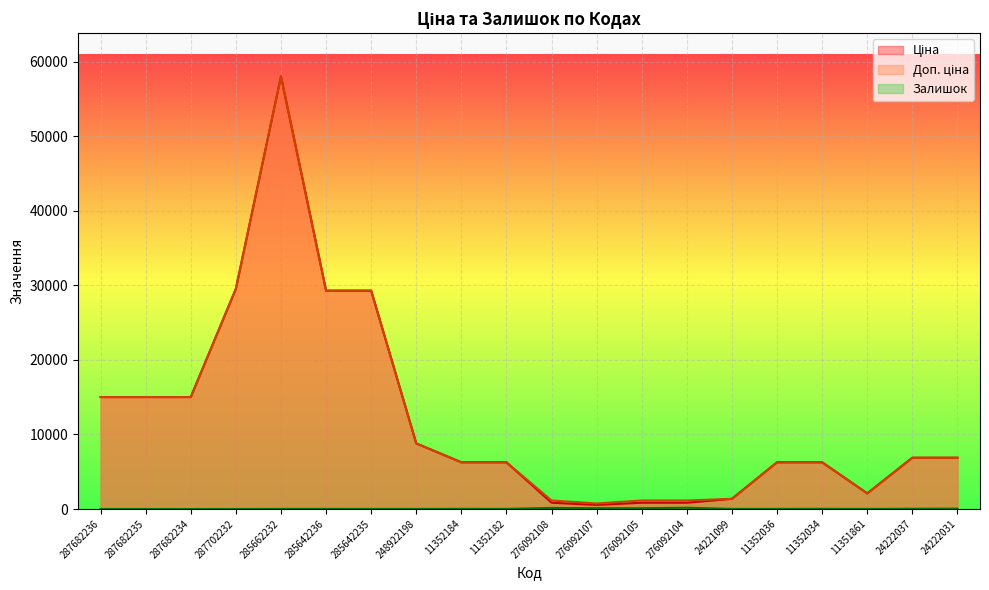

Which series has the largest total across all categories?

Доп. ціна